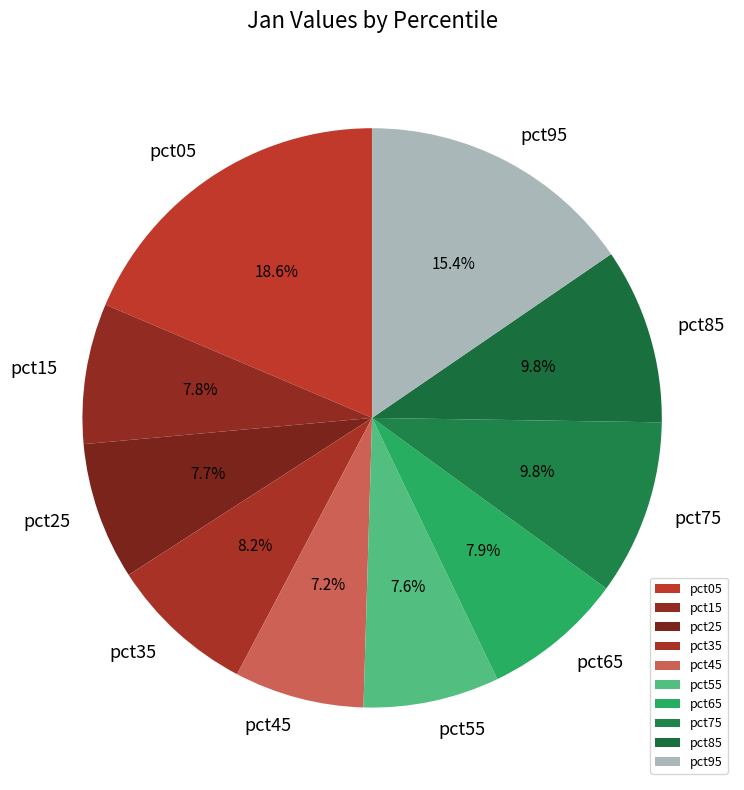

Which has a higher value, pct15 or pct85?

pct85